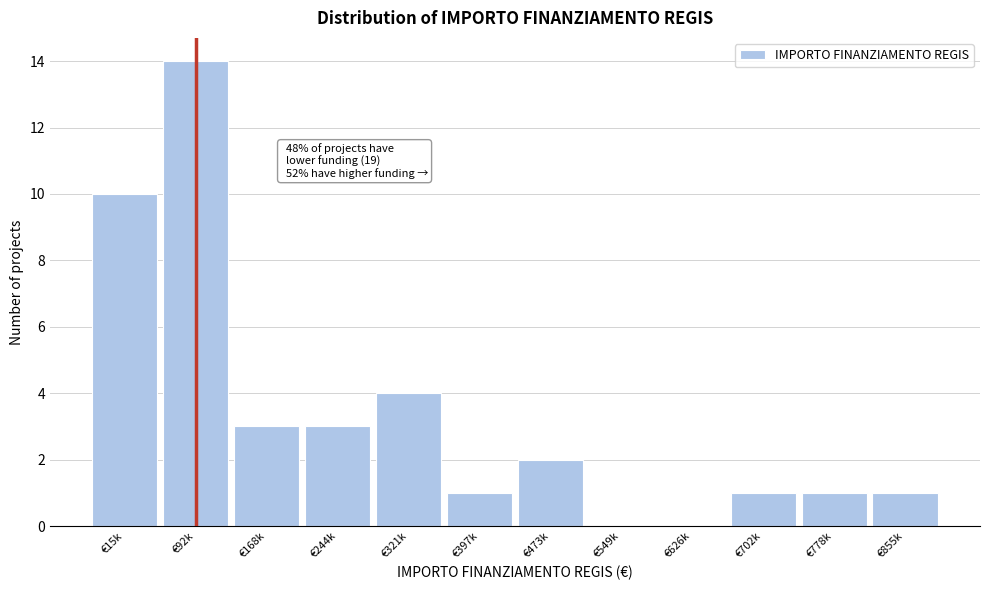

Reading left to right, list all the values displayed in this chart.

€15k=10	€92k=14	€168k=3	€244k=3	€321k=4	€397k=1	€473k=2	€549k=0	€626k=0	€702k=1	€778k=1	€855k=1